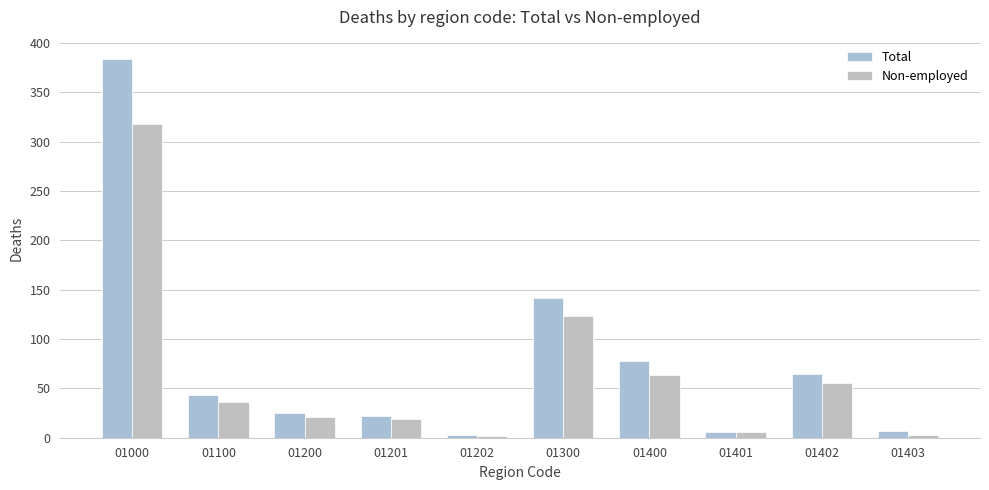

Reading left to right, extract all data points from this chart.

Total: 384	43	25	22	3	142	78	6	65	7
Non-employed: 318	36	21	19	2	123	64	6	55	3